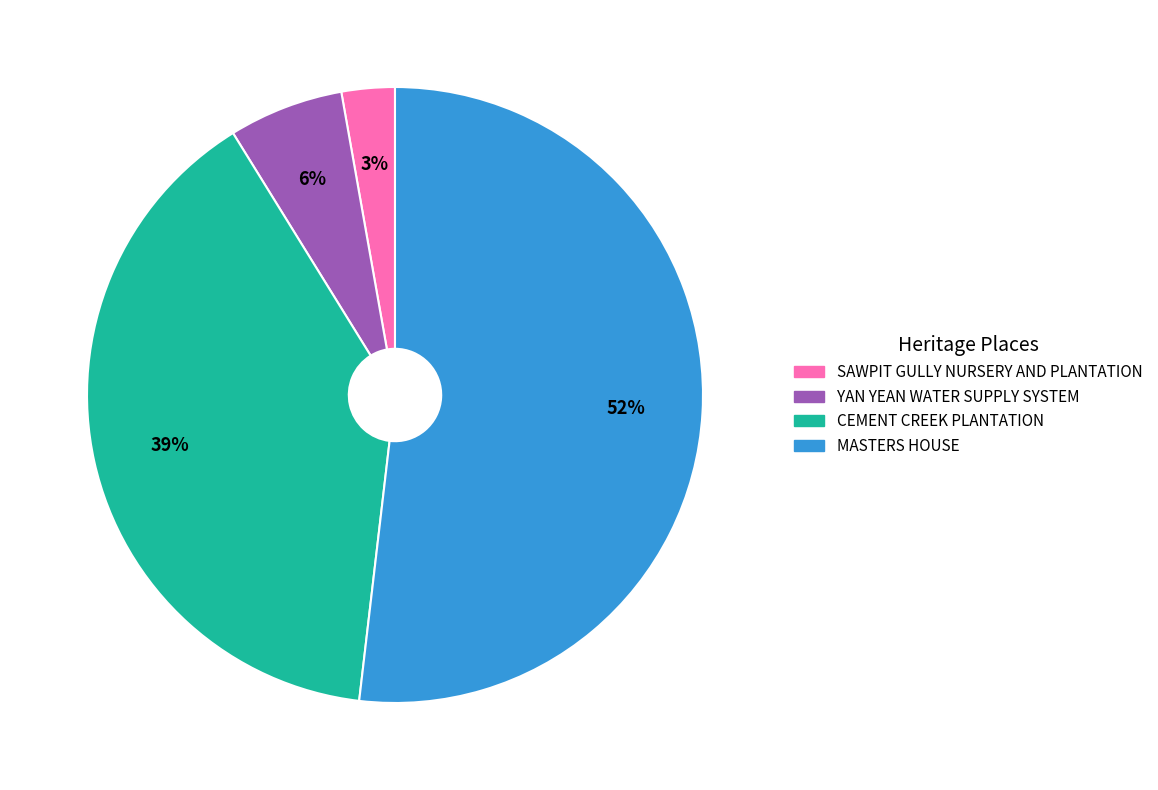

True or false: YAN YEAN WATER SUPPLY SYSTEM accounts for 6% of the total.

True